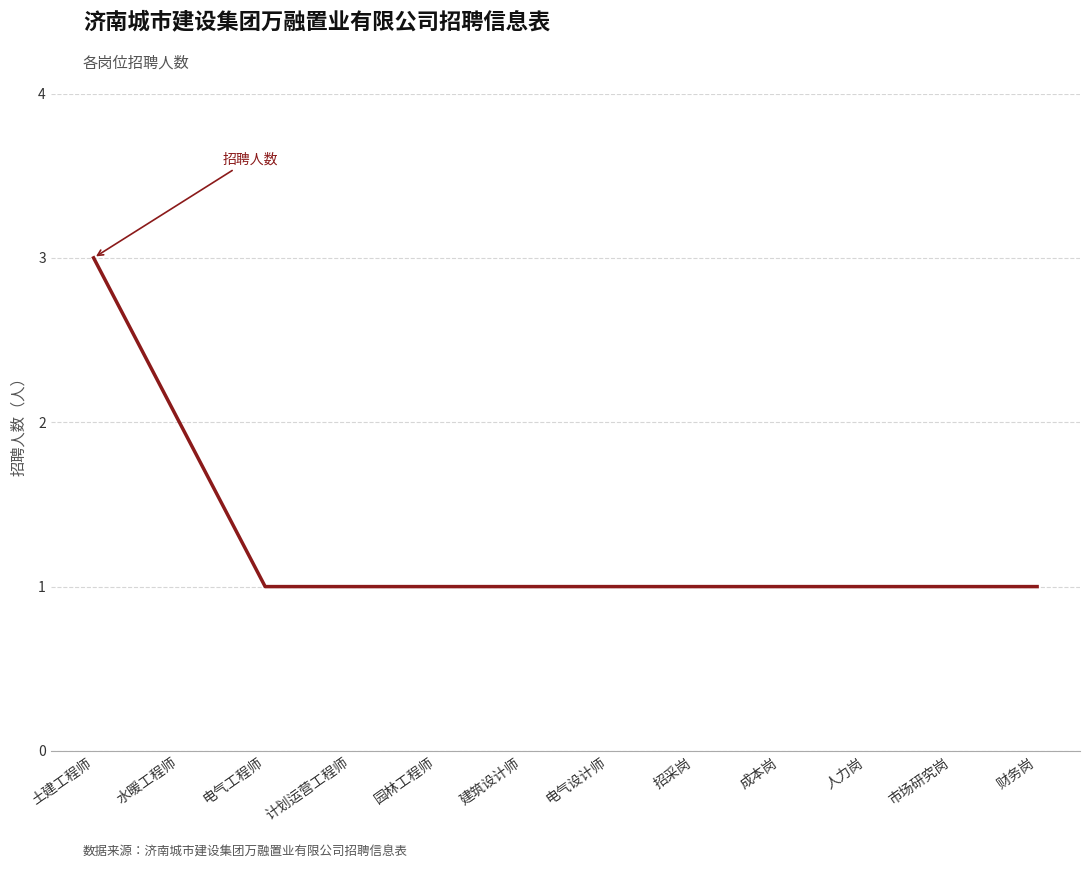

The chart shows a value of 2 at 水暖工程师. True or false?

True